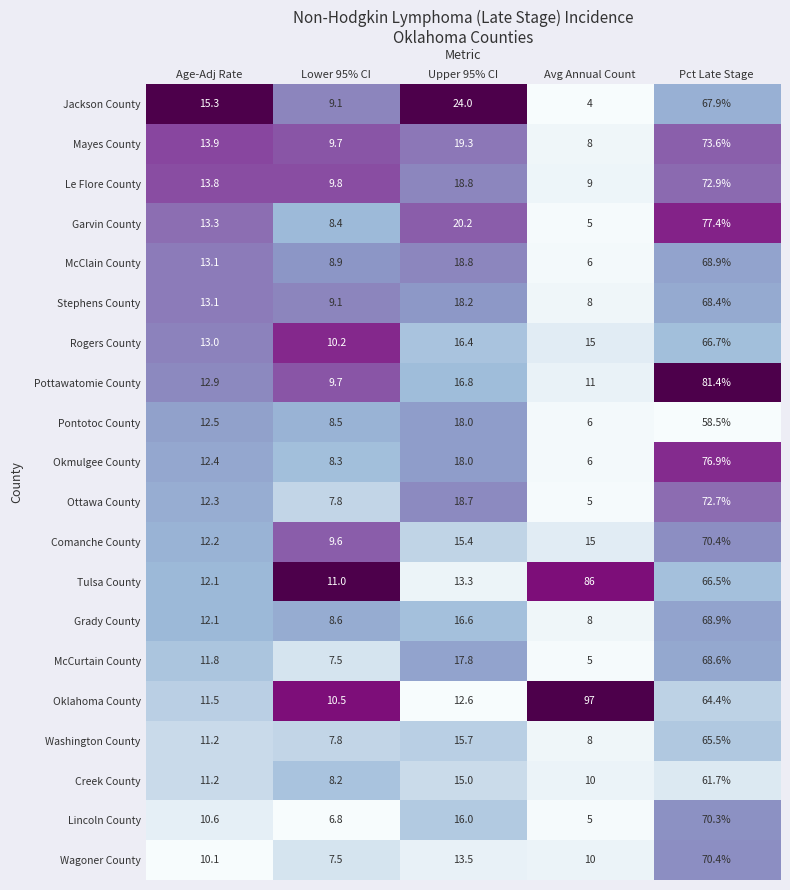

Where does the McClain County series first go above 13?

Age-Adj Rate